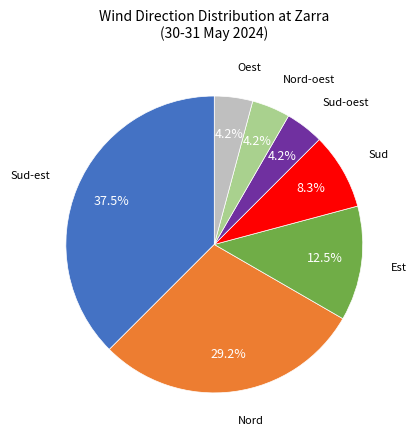

Does any single category account for the majority?

No